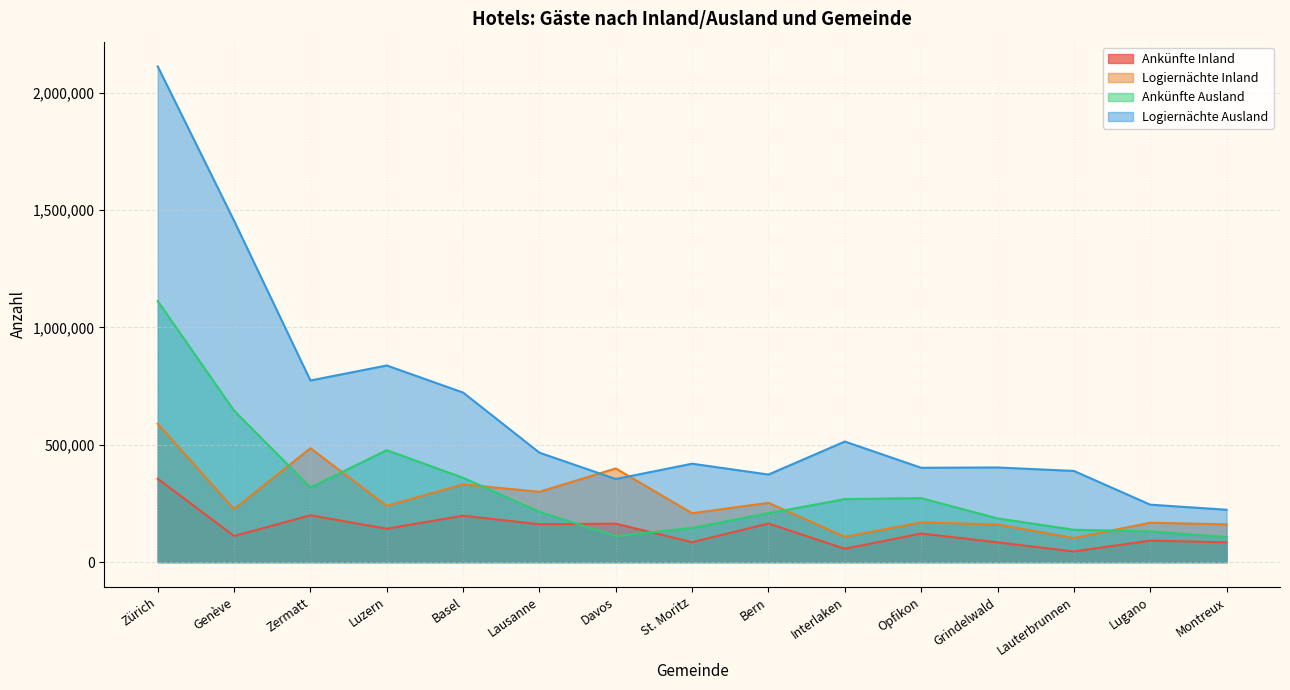

What is the sum of the Ankünfte Inland values at Luzern and Genève?

253412